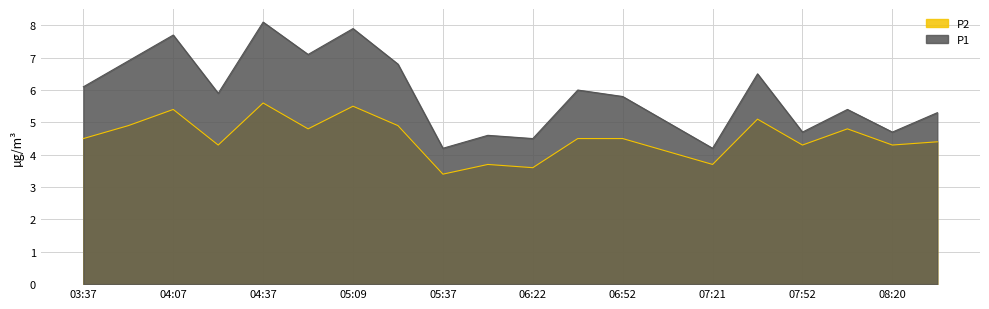

At which category is the sum across all series the highest?

04:37